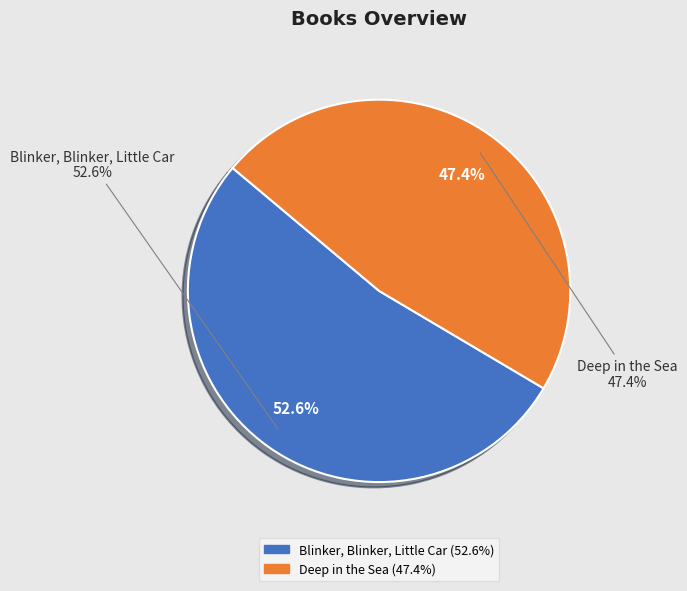

True or false: Blinker, Blinker, Little Car accounts for 61% of the total.

False